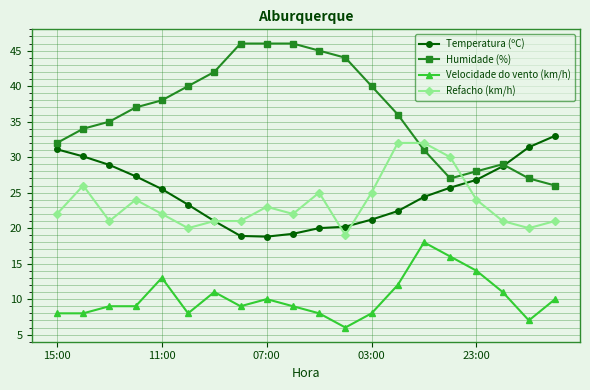

Which series has the largest total across all categories?

Humidade (%)